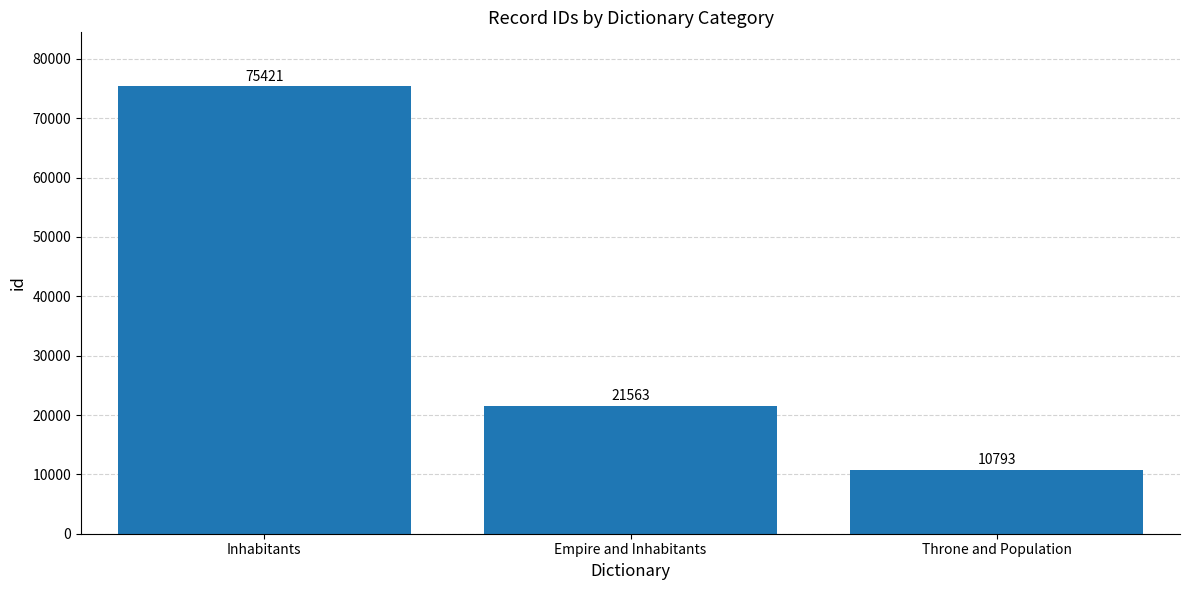

At which label does the data first exceed 21563?

Inhabitants